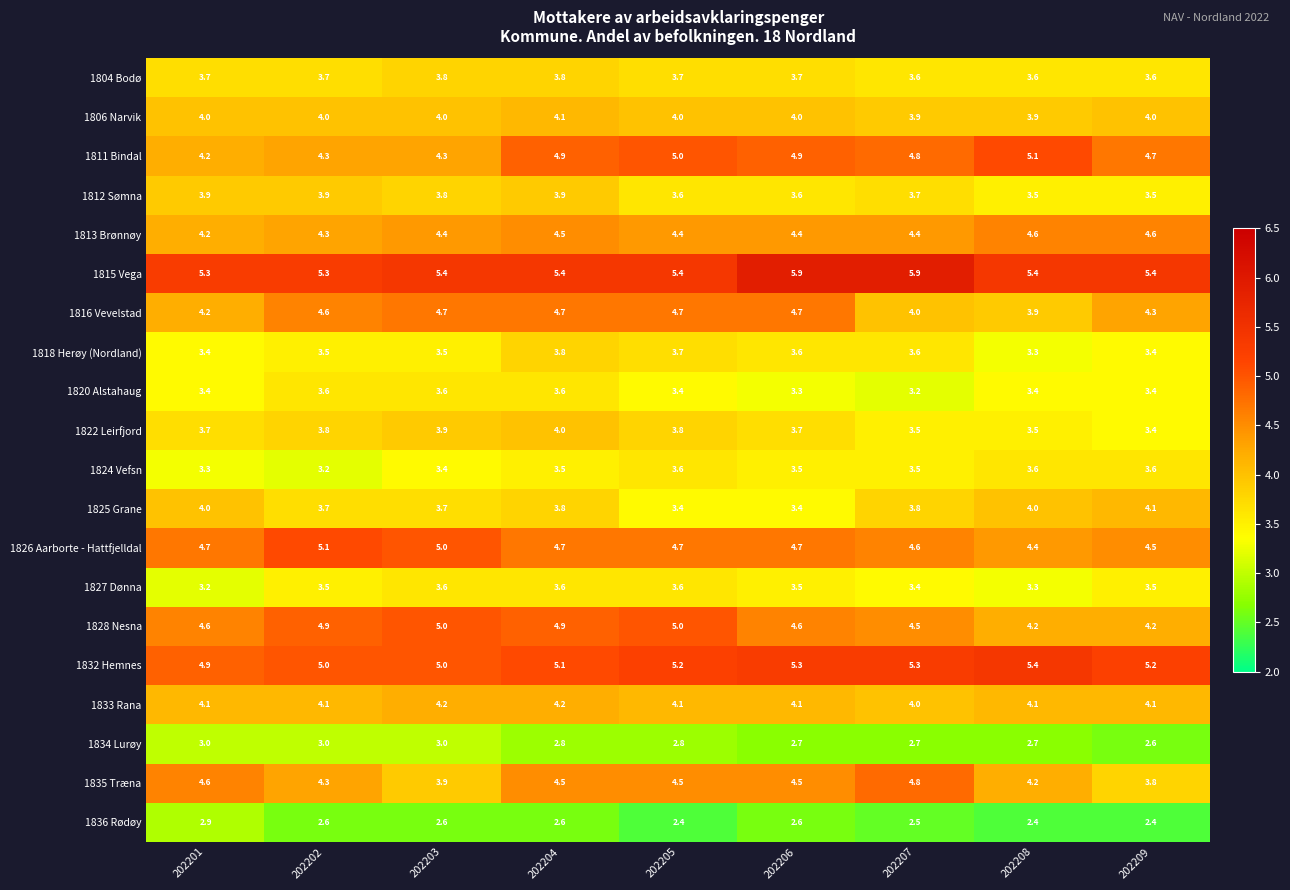

Count the number of data series in this chart.

20